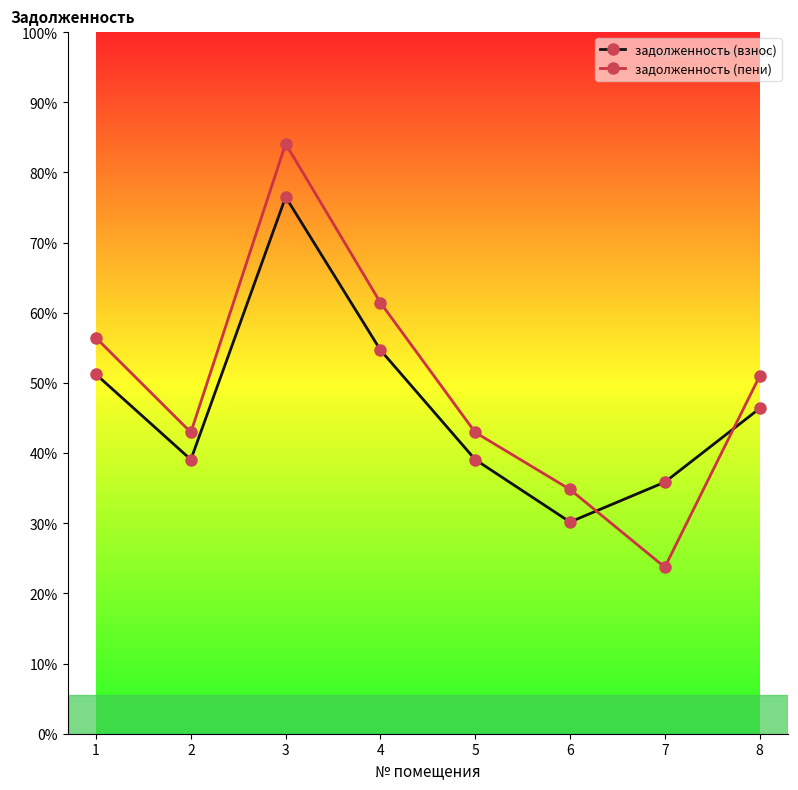

Does the chart have visible grid lines?

No